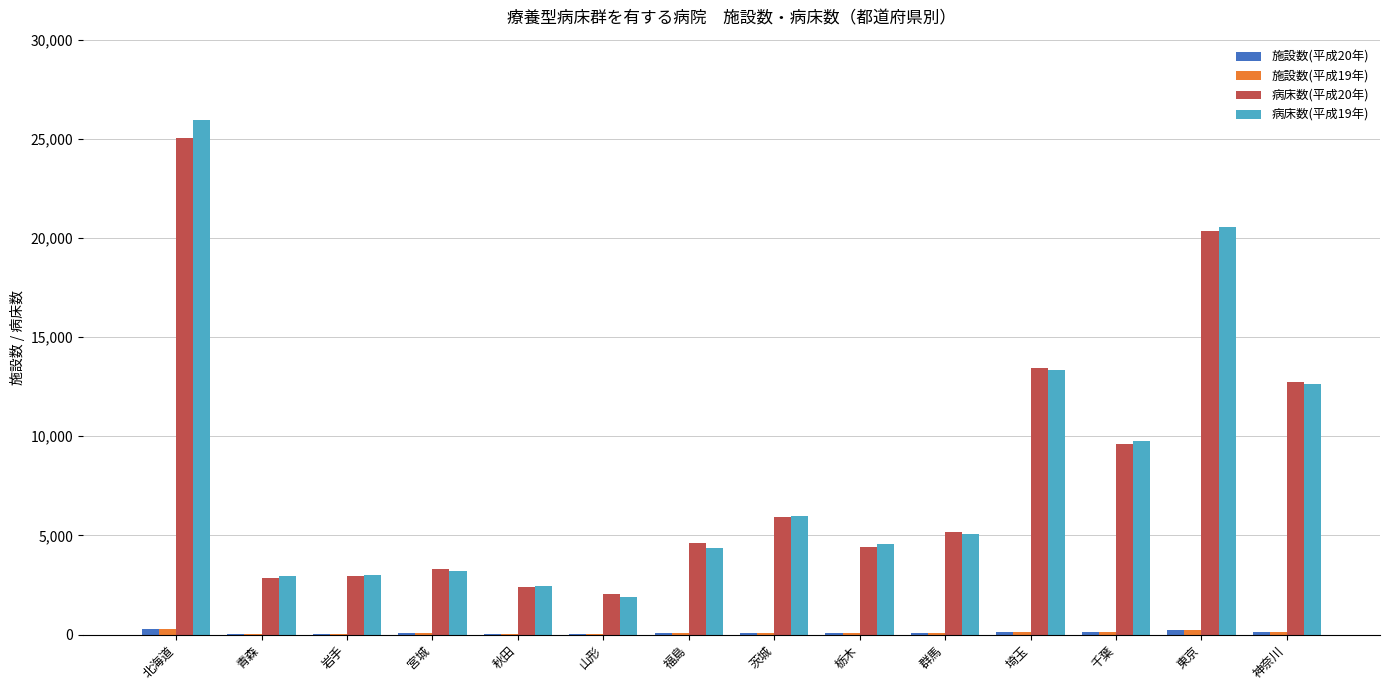

What is the total value across all series at 秋田?

4889